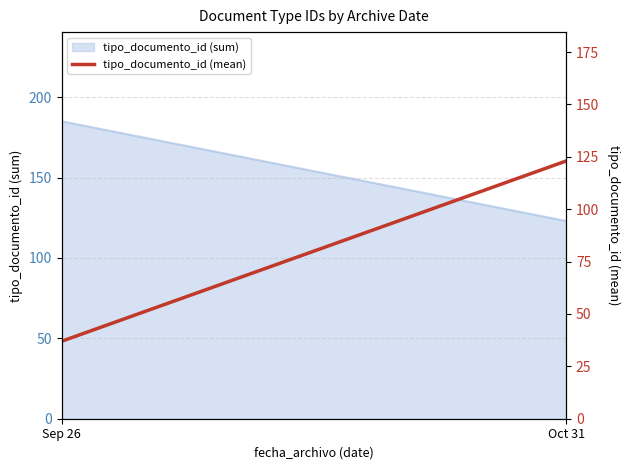

What is the approximate value at Oct 31?

123